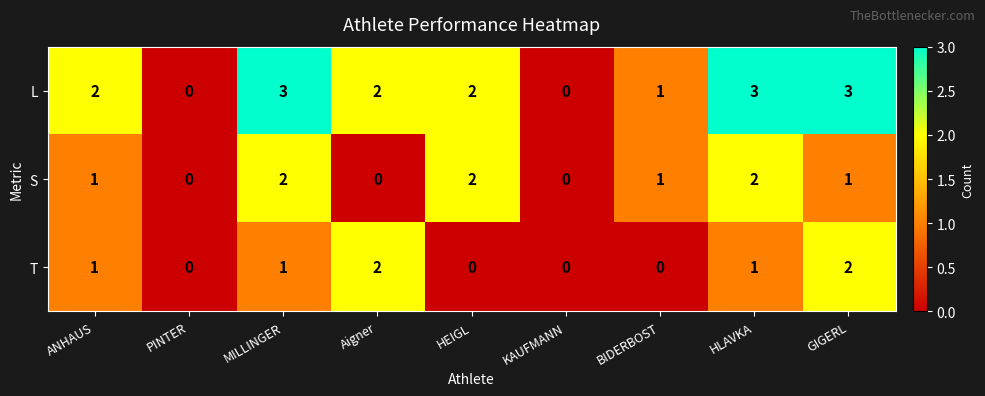

Is the value of T at HEIGL greater than the value of S at HLAVKA?

No